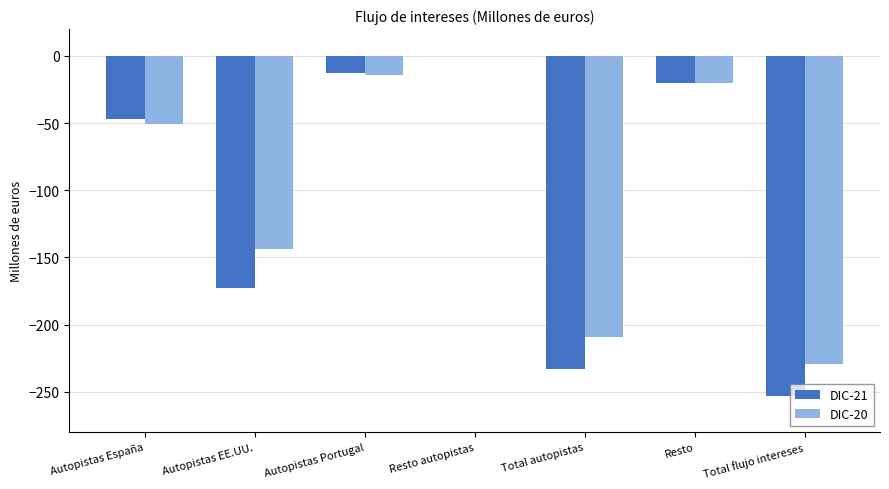

Which series changed the most between Autopistas EE.UU. and Resto autopistas?

DIC-21